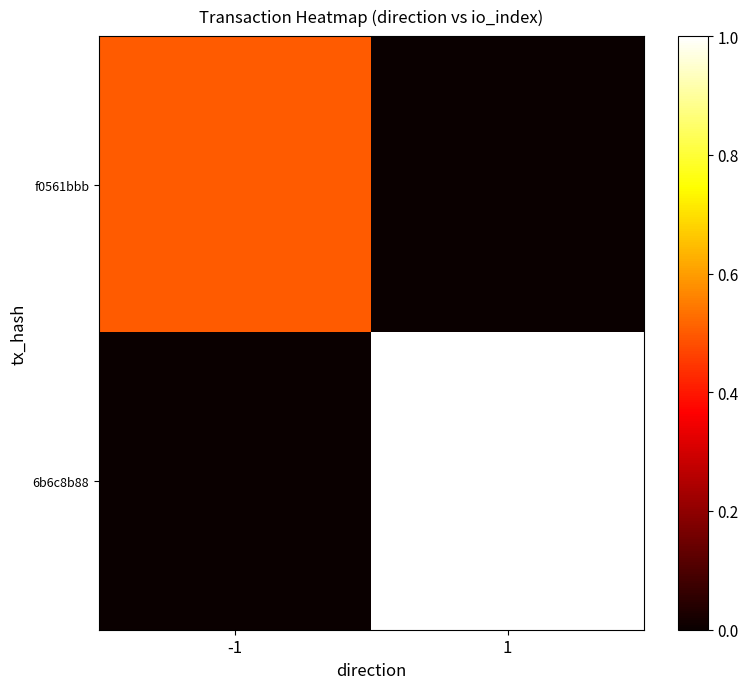

Which category has the lowest value across all series?

1